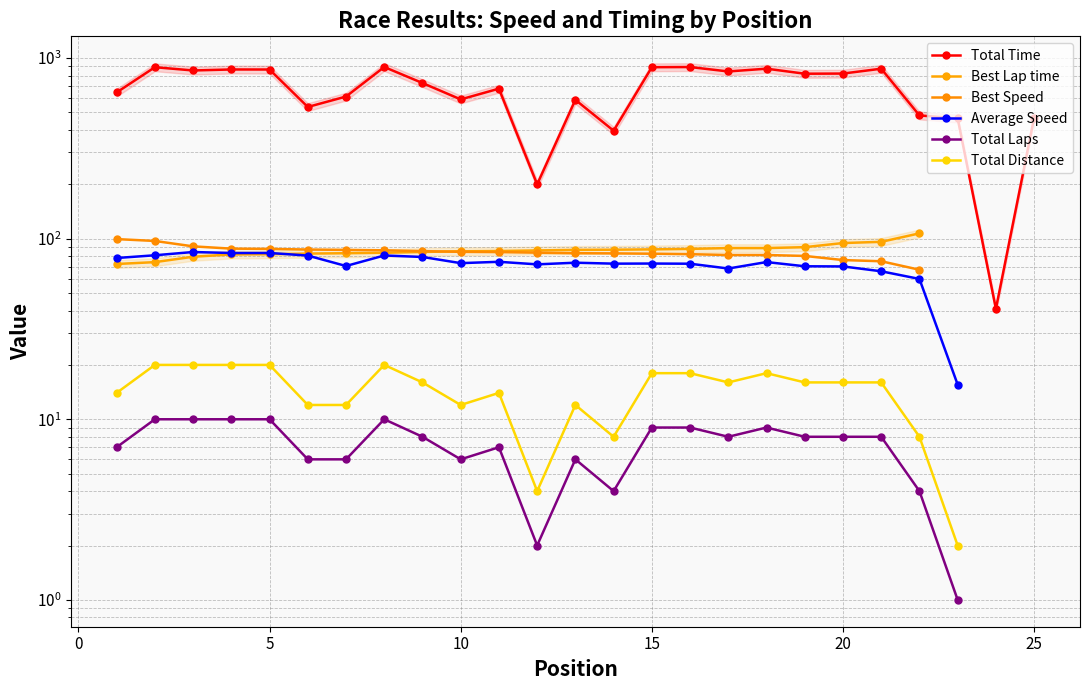

True or false: Total Laps and Best Speed cross at least once.

False